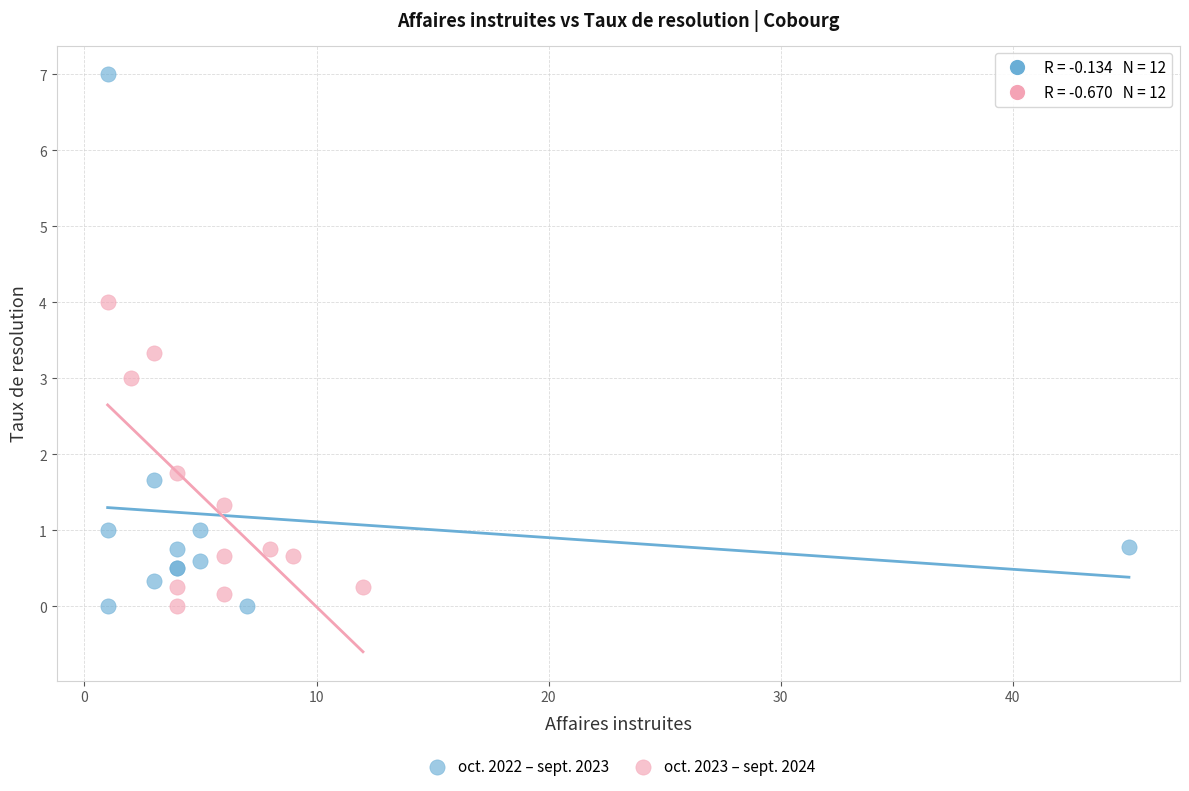

Which series contains the highest Y value?

oct. 2022 – sept. 2023